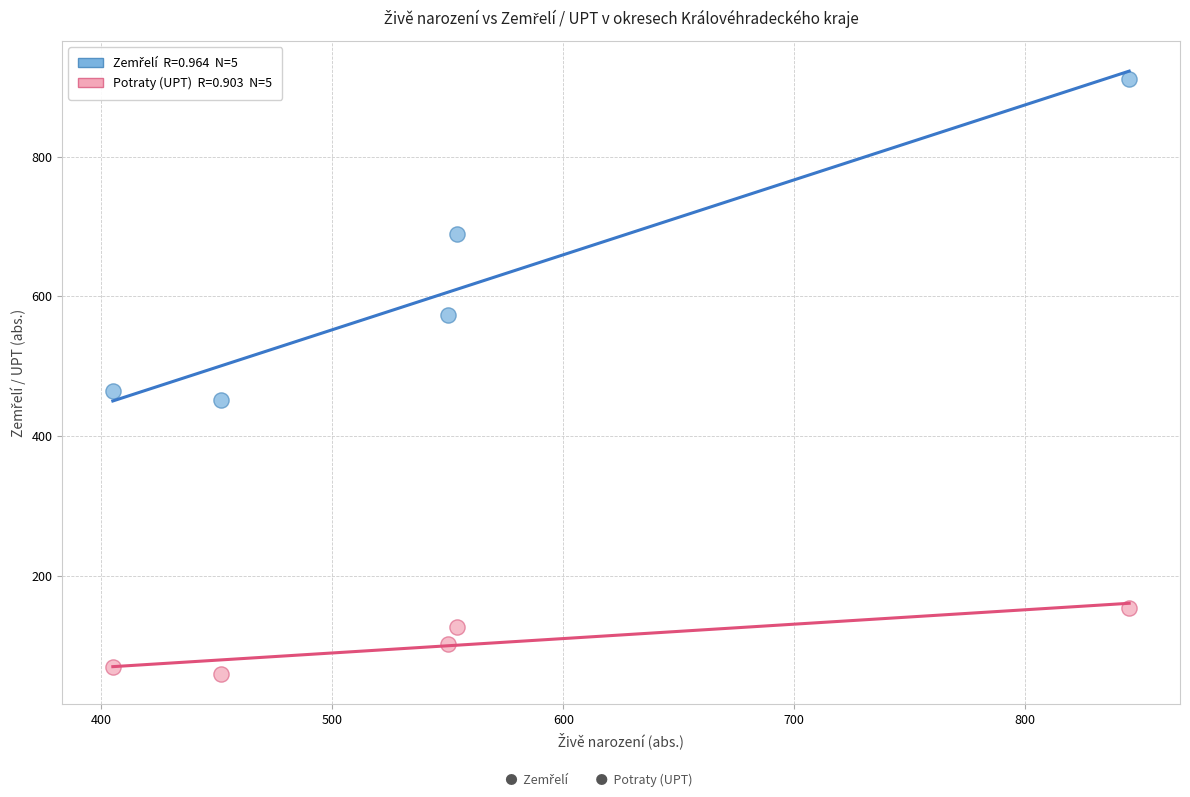

Across all data points, what is the average Y value?

360